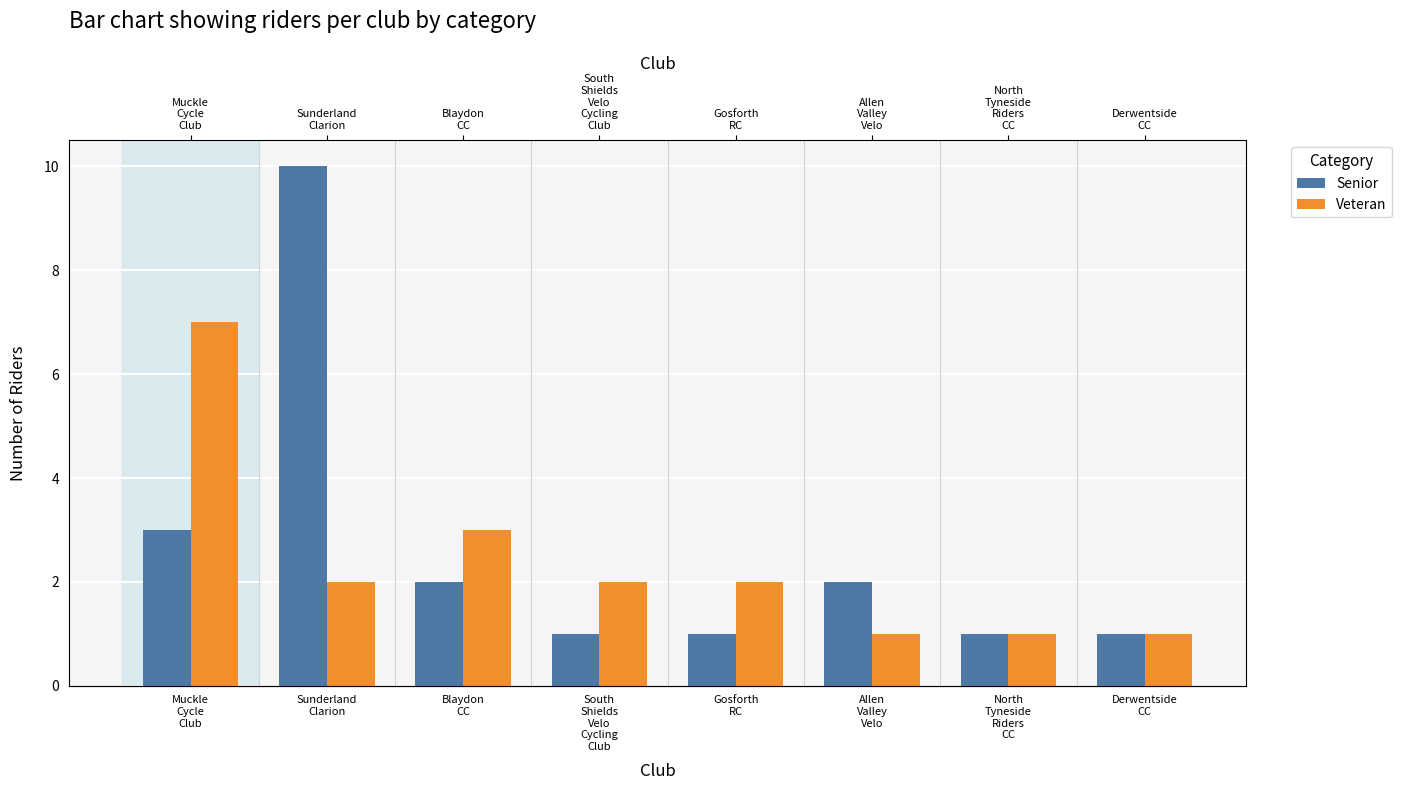

List the series in order of their peak value, highest first.

Senior, Veteran